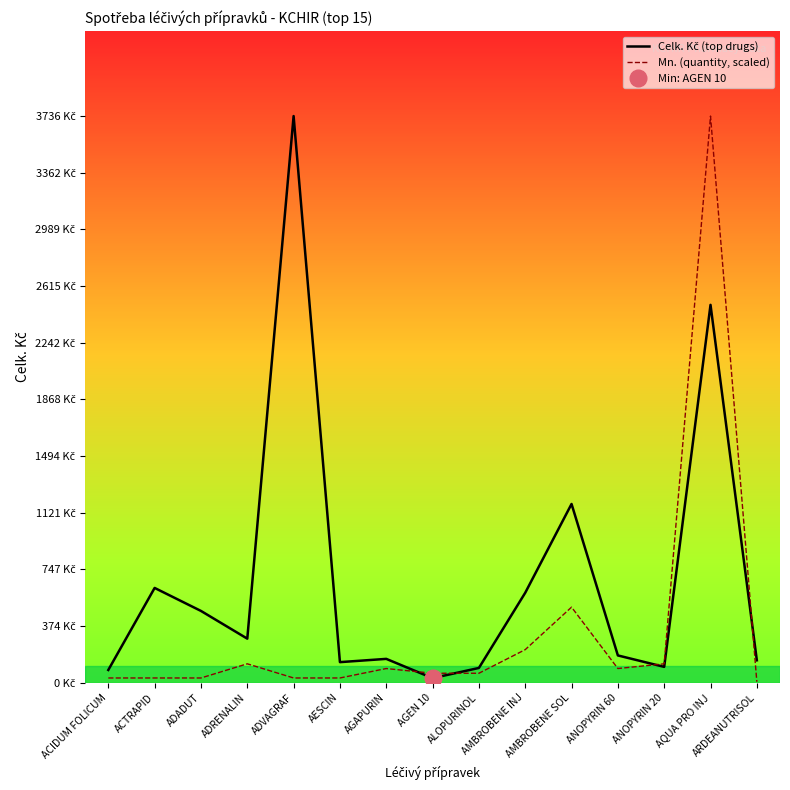

Reading left to right, extract all data points from this chart.

Celk. Kč (top drugs): 84.0	624.8	473.2	290.4	3736.0	135.5	157.1	30.0	97.2	592.8	1178.4	179.7	104.4	2491.2	147.7
Mn. (quantity, scaled): 31.1	31.1	31.1	124.5	31.1	31.1	93.4	62.3	62.3	217.9	498.1	93.4	124.5	3736.0	6.2